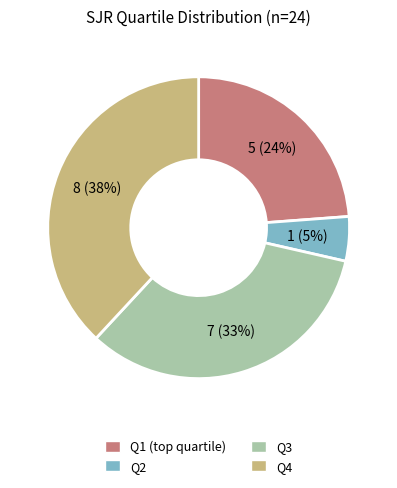

Does any single category account for the majority?

No